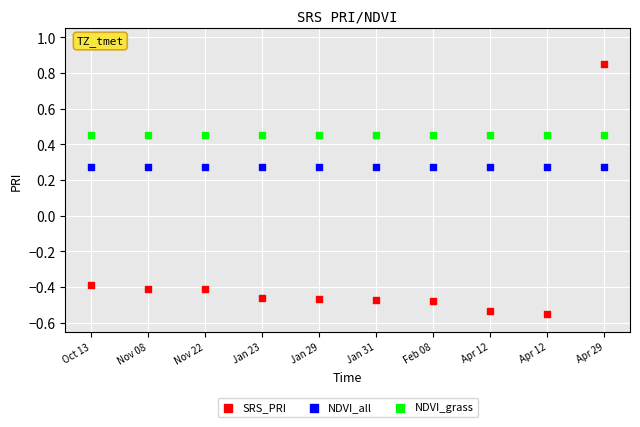

What are all the series names shown in the legend?

SRS_PRI, NDVI_all, NDVI_grass